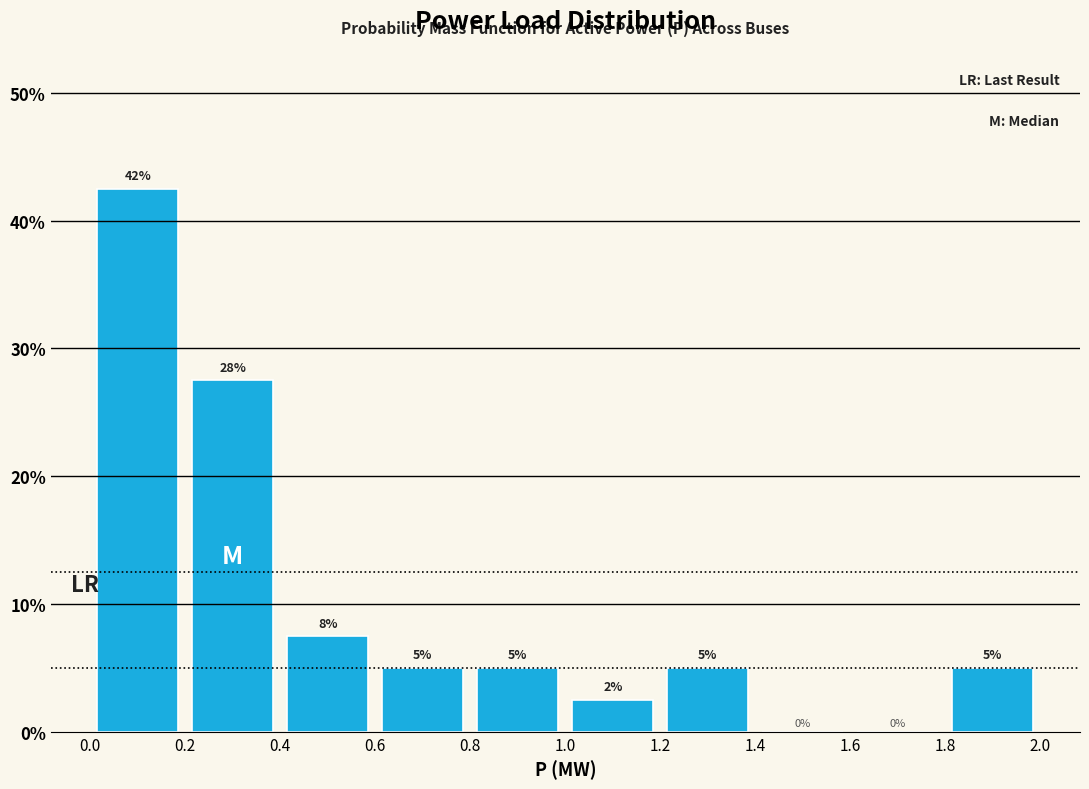

Which range on the x-axis has the tallest bar?

0.0 to 0.2